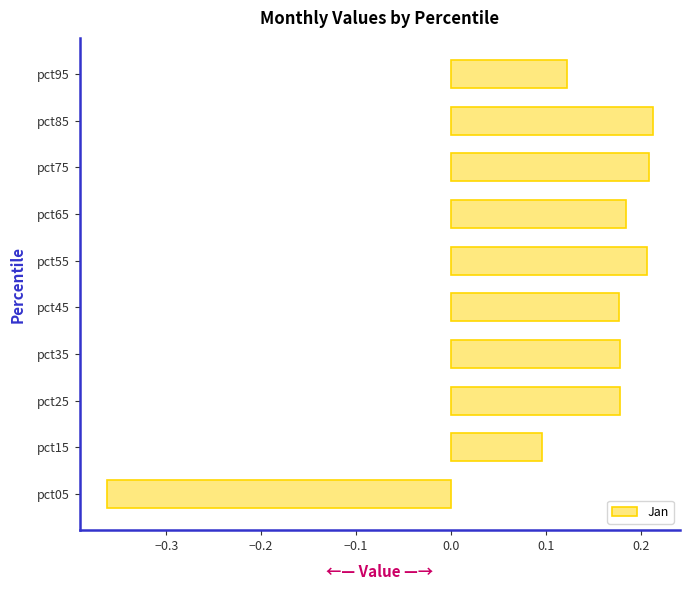

How many values are between 0 and 1?

9